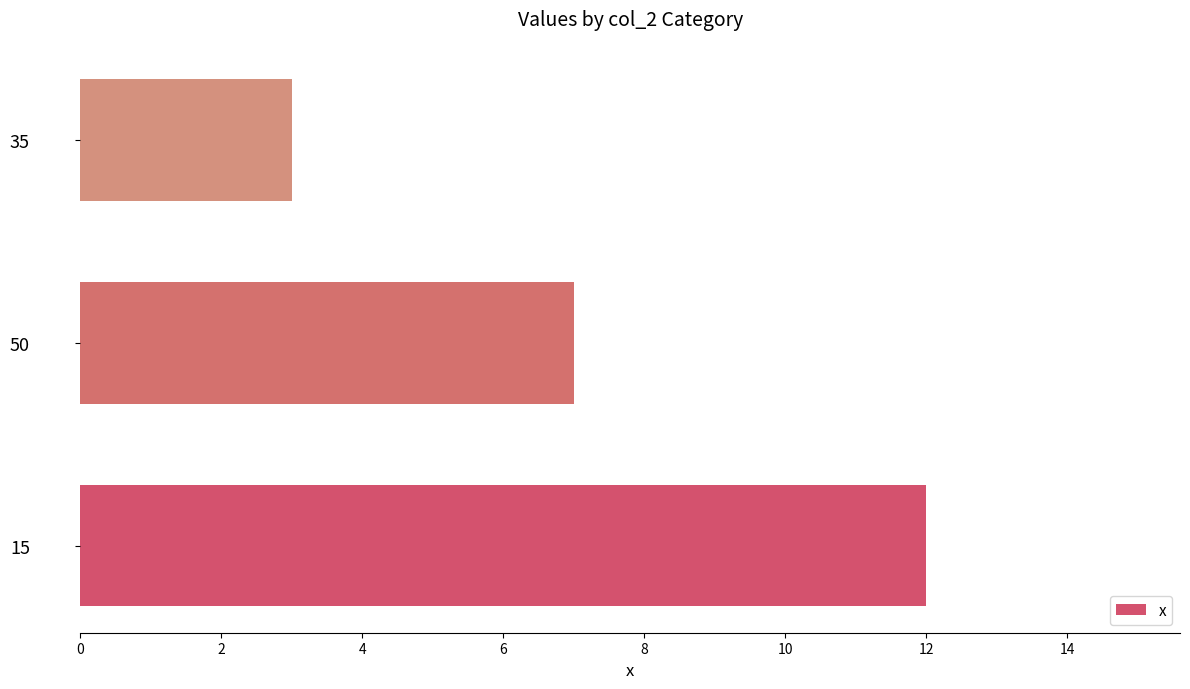

Reading bottom to top, list all the values displayed in this chart.

12	7	3